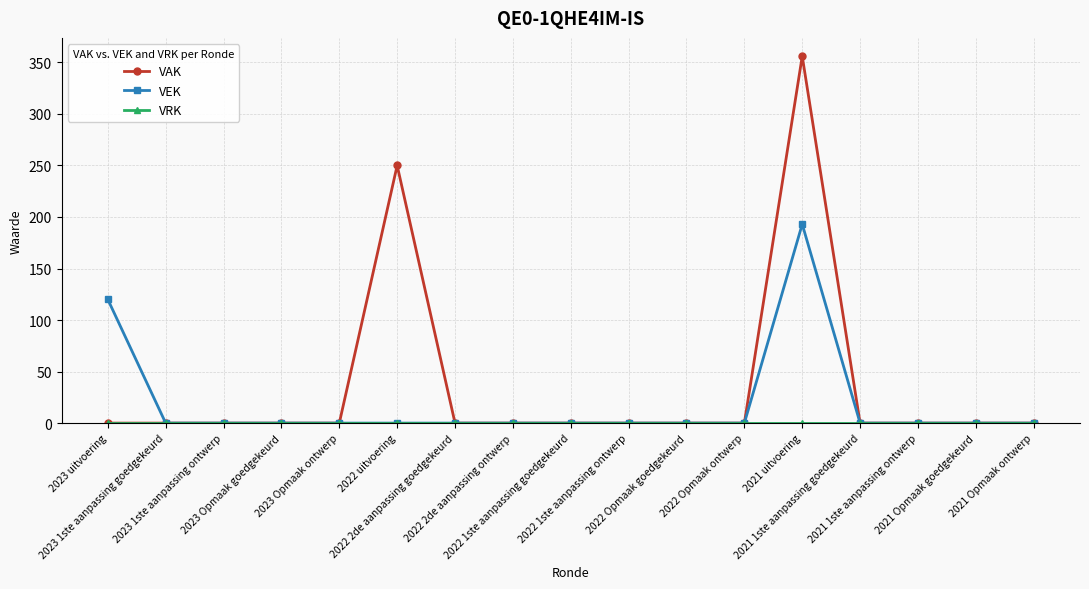

Which series has the largest range (max minus min)?

VAK